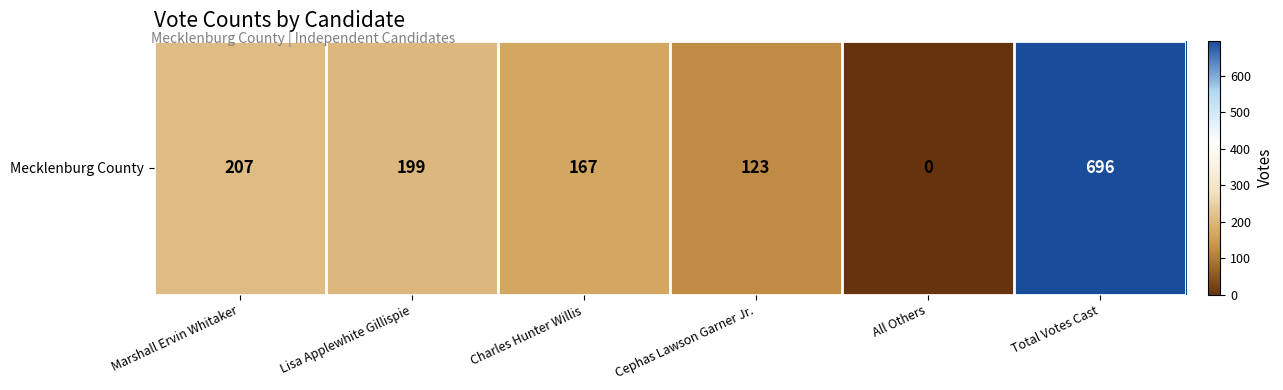

How many positive values are there?

5